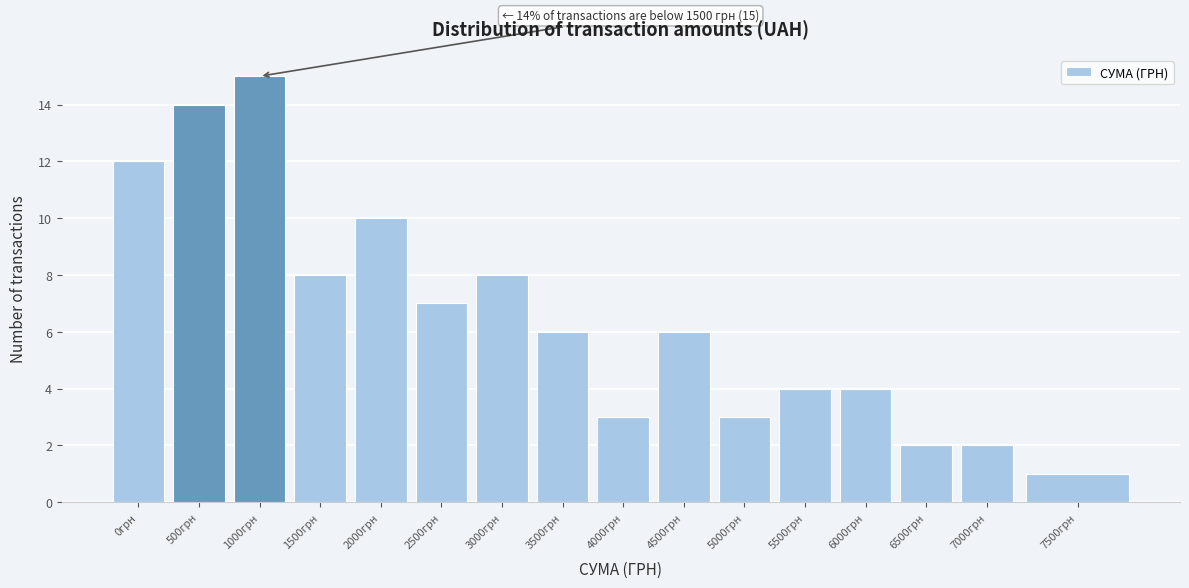

Reading right to left, what are all the values shown in this chart?

7500грн=1	7000грн=2	6500грн=2	6000грн=4	5500грн=4	5000грн=3	4500грн=6	4000грн=3	3500грн=6	3000грн=8	2500грн=7	2000грн=10	1500грн=8	1000грн=15	500грн=14	0грн=12